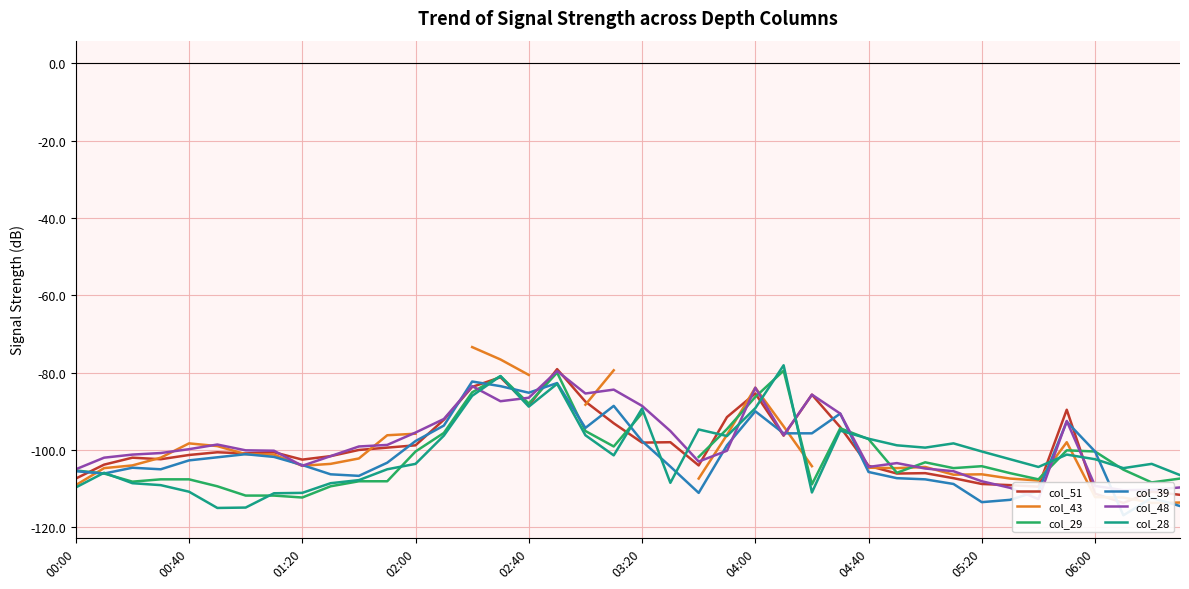

What is the approximate value of col_48 at 26?

-85.7